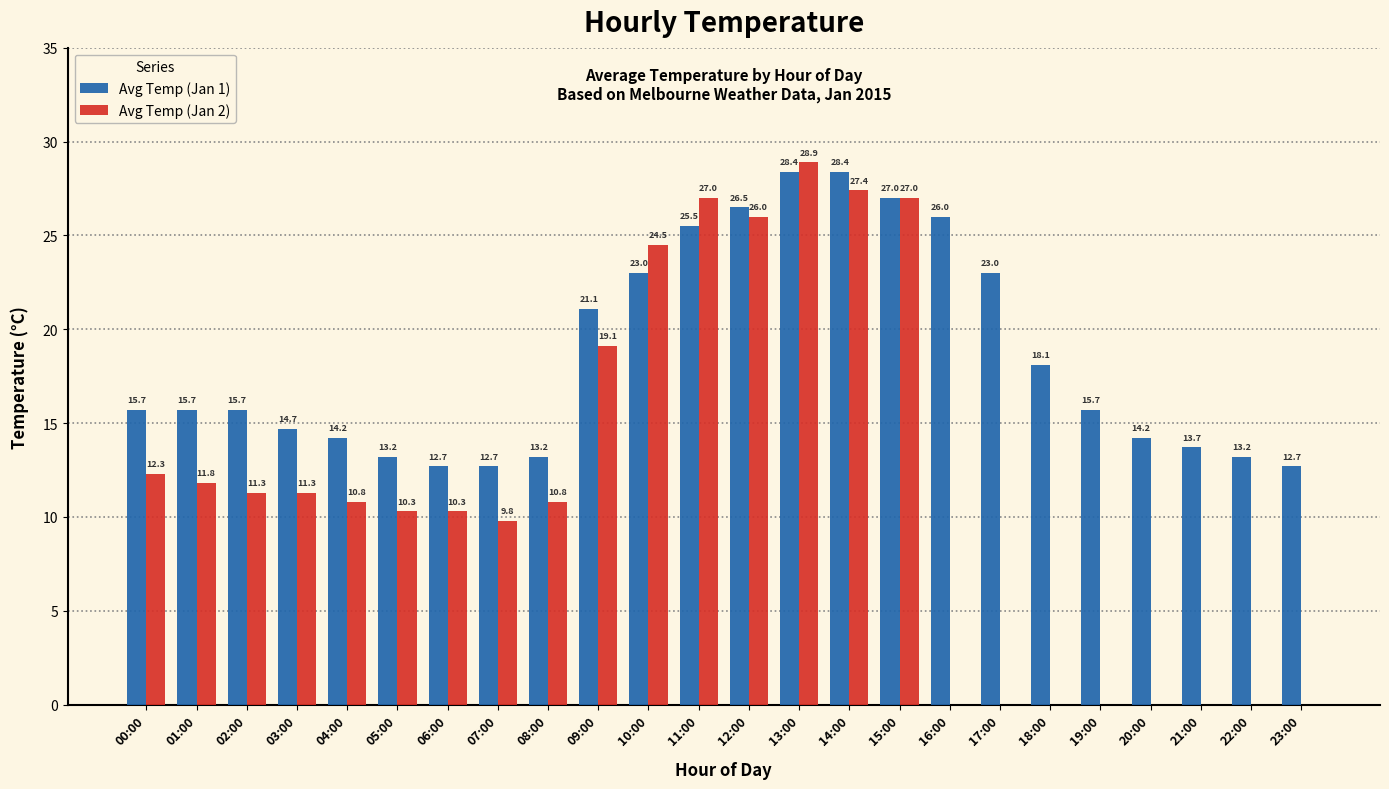

Which series changed the most between 07:00 and 20:00?

Avg Temp (Jan 2)